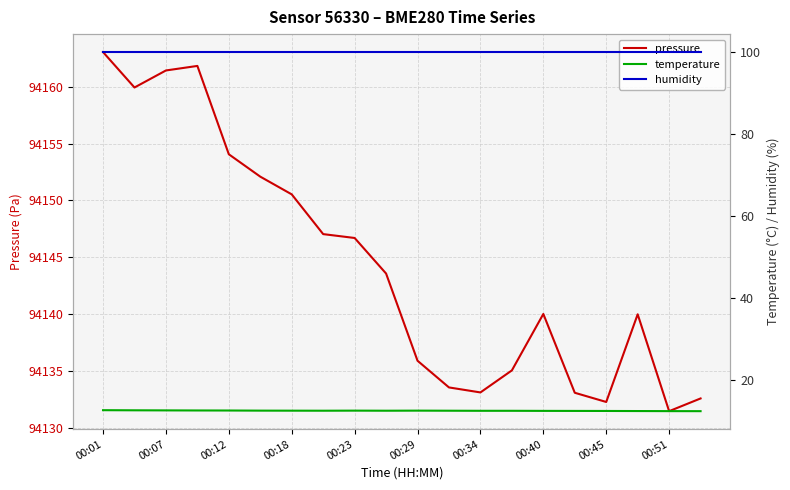

What is the value of the humidity point at the 11th from the left?

100.0